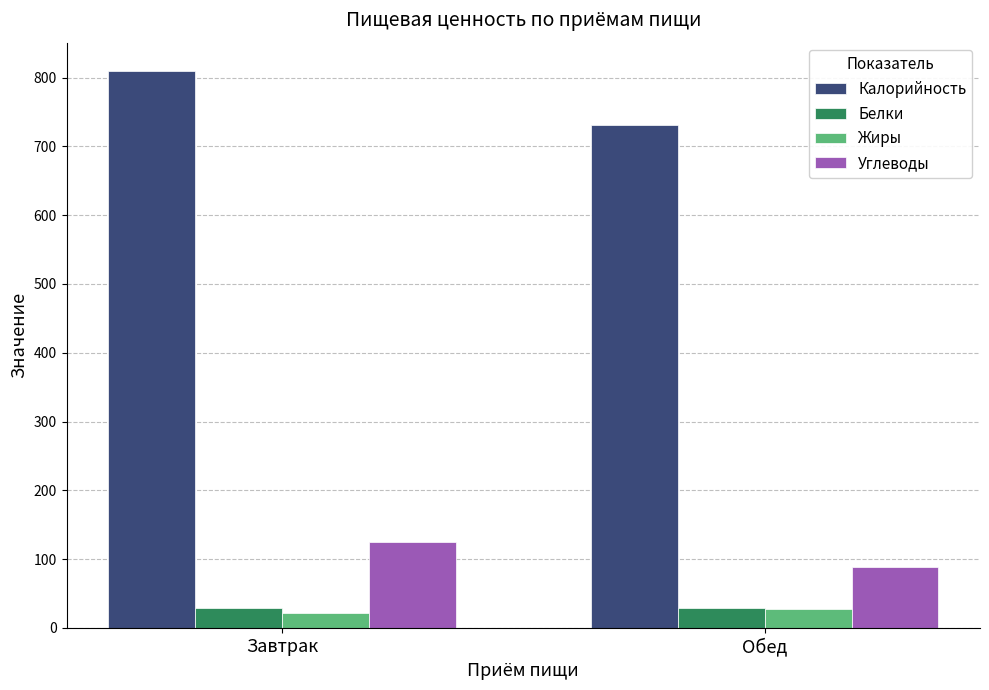

What is the sum of the Углеводы values at Обед and Завтрак?

213.0